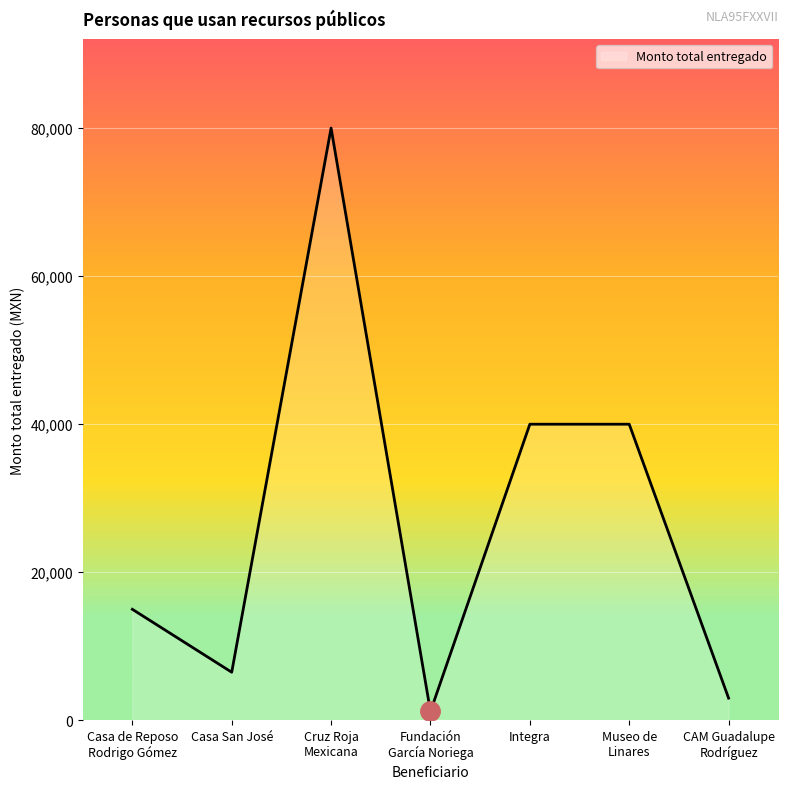

What position from the left is Museo de
Linares?

6